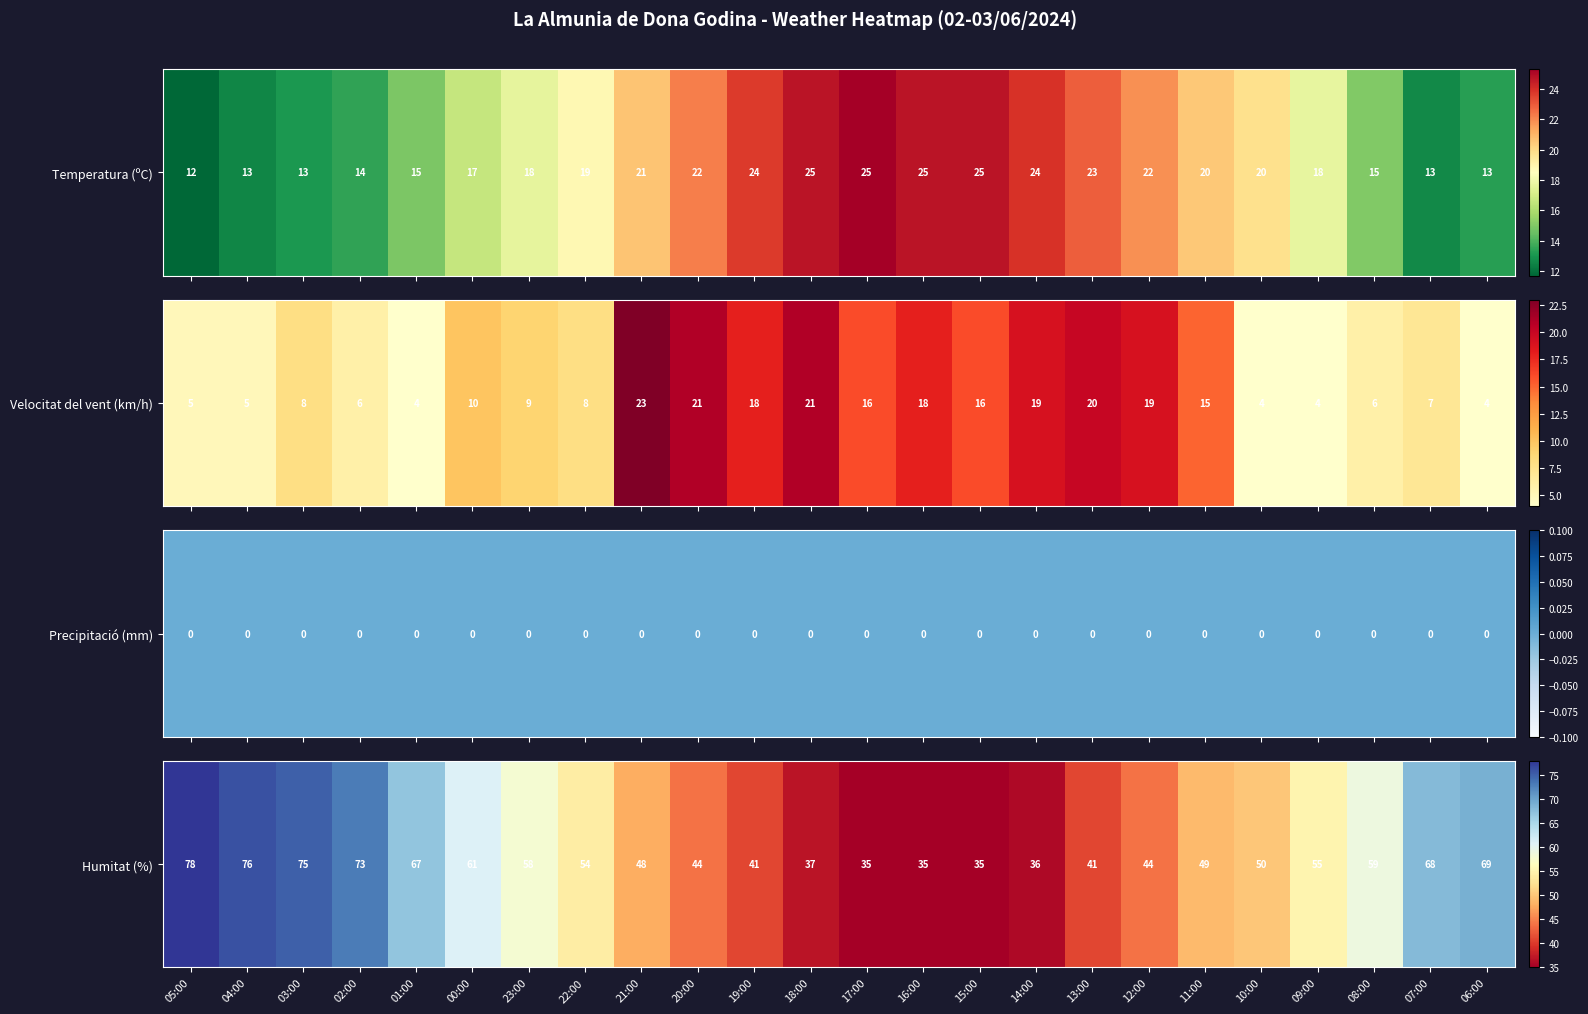

What is the change in value from 07:00 to 06:00?

+1